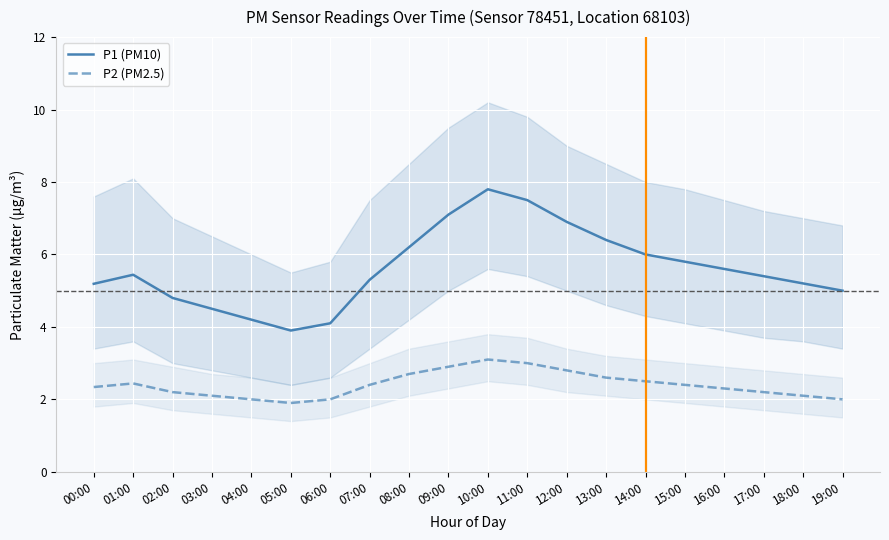

True or false: P1 (PM10) and P2 (PM2.5) intersect in this chart.

False